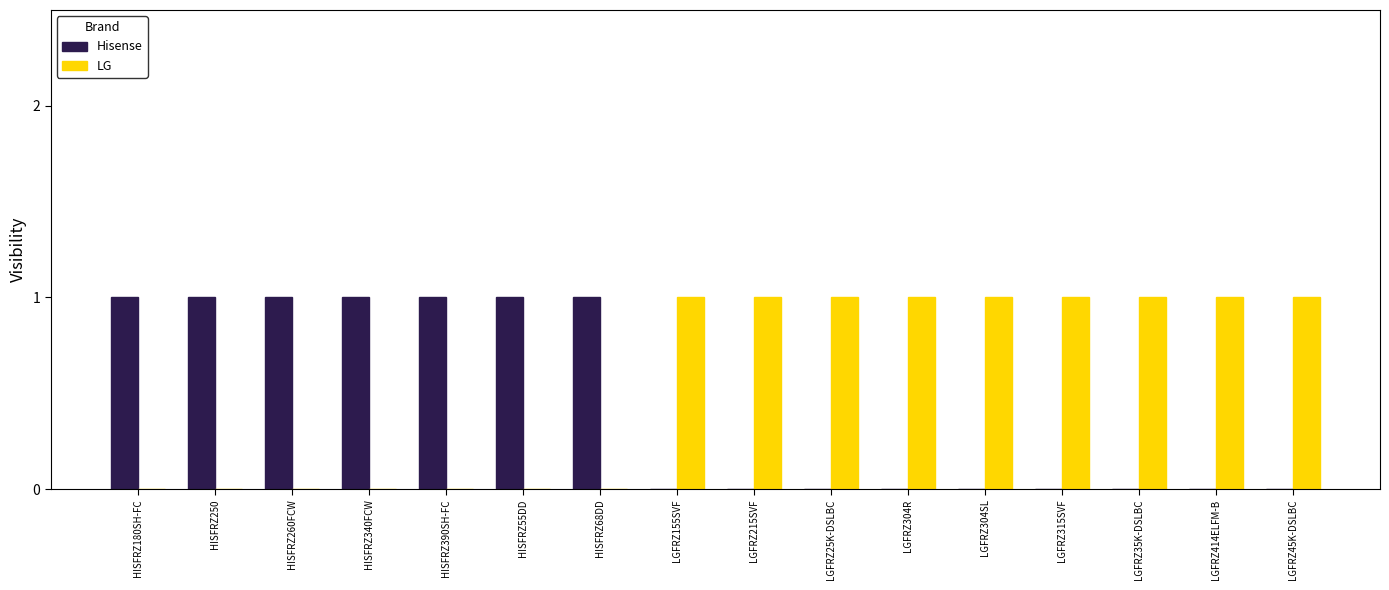

How many groups of bars are there?

16